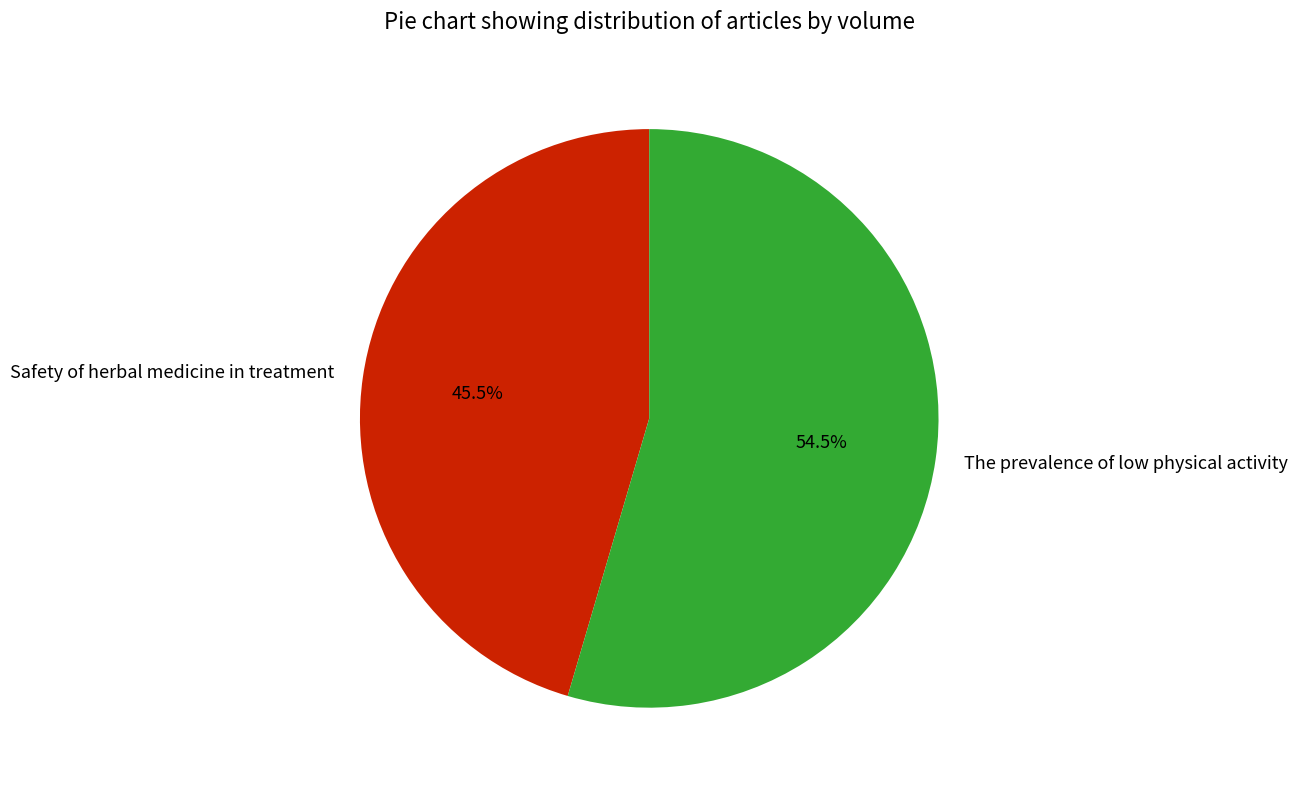

How many slices are in this pie chart?

2